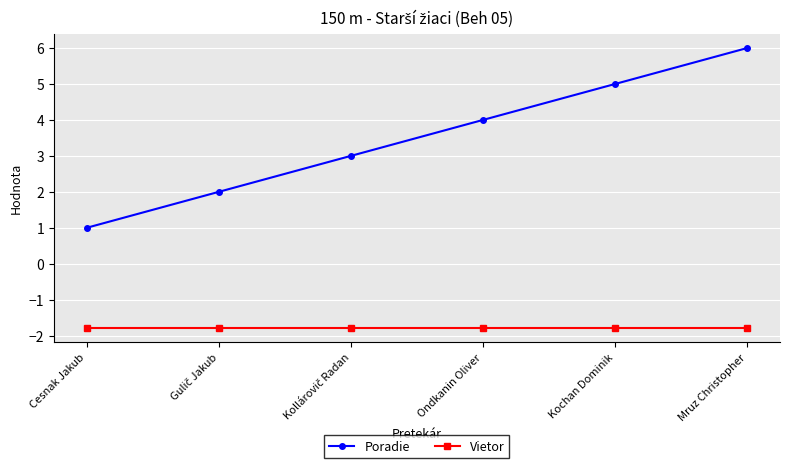

True or false: Vietor and Poradie cross at least once.

False